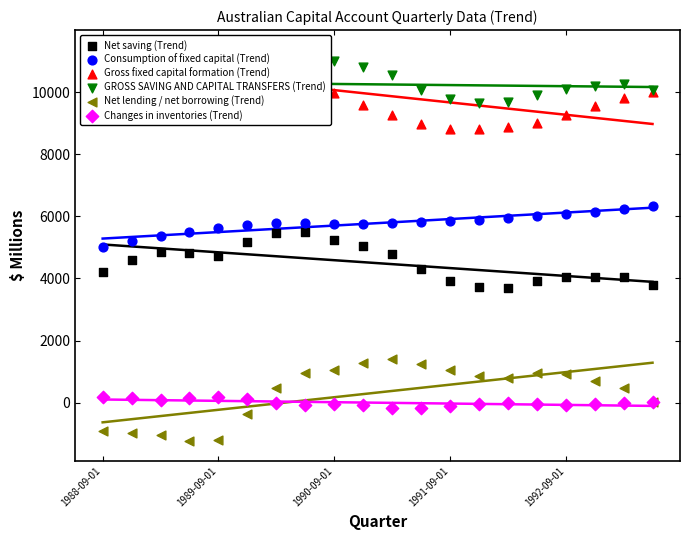

Is the value of Changes in inventories (Trend) at 6 greater than the value of Net lending / net borrowing (Trend) at 10?

No